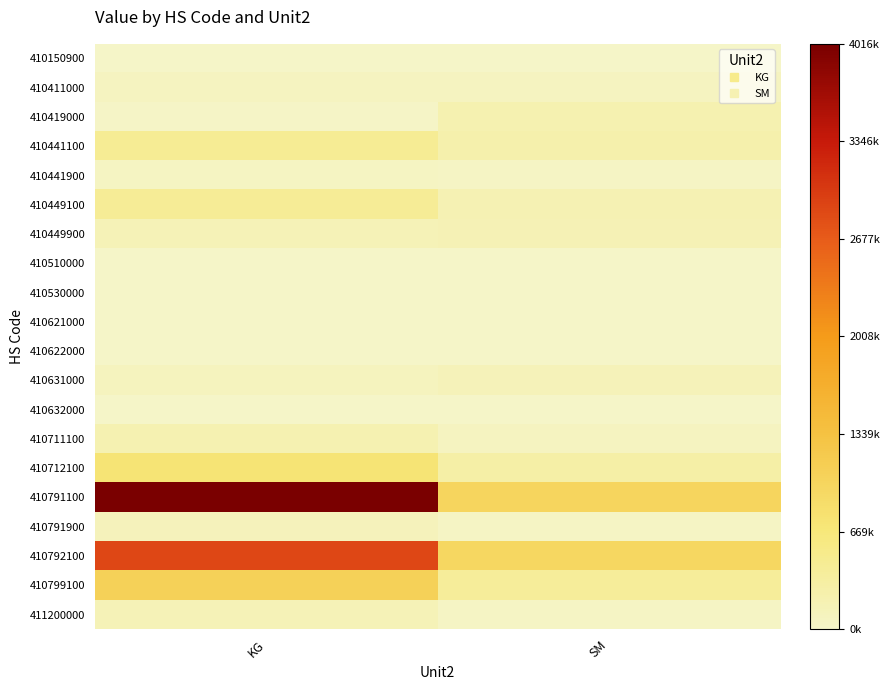

Rank the series by their maximum value, from highest to lowest.

410791100, 410792100, 410799100, 410712100, 410441100, 410449100, 410419000, 410711100, 410449900, 411200000, 410631000, 410791900, 410411000, 410441900, 410530000, 410632000, 410622000, 410150900, 410621000, 410510000